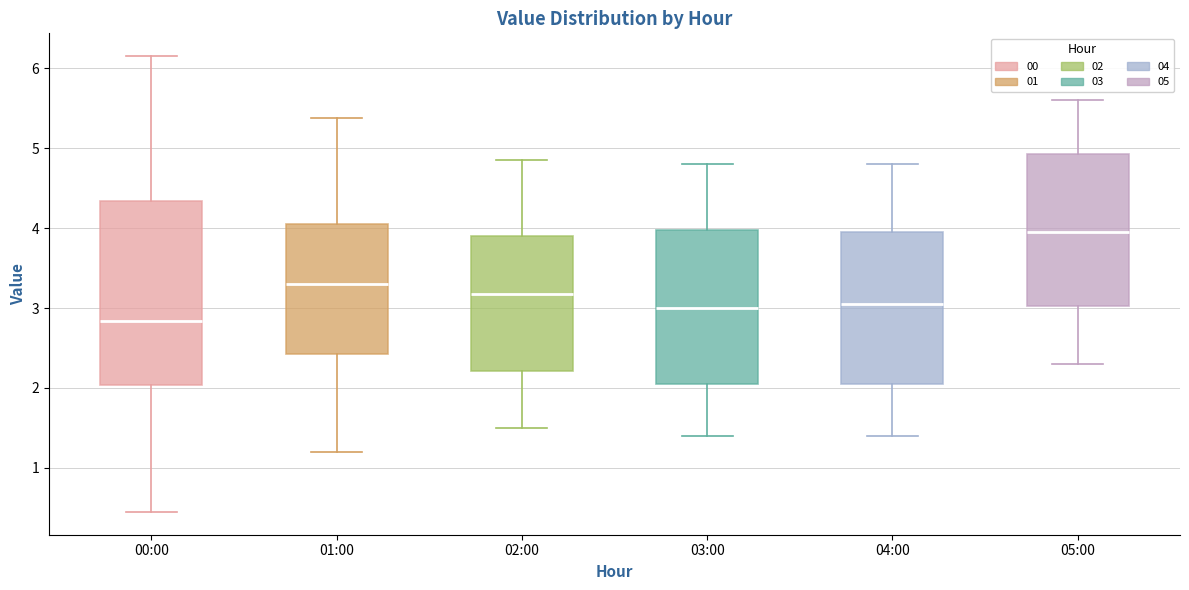

Reading left to right, transcribe this box plot: for each box, give where its median line is, the range the box spans, and where its two whiskers end, as read against the y-axis. The values are not printed on the chart, so give them approximately, as read against the axis.

00:00: median 2.8, box 2.0 to 4.3, whiskers 0.5 to 6.2
01:00: median 3.3, box 2.4 to 4.0, whiskers 1.2 to 5.4
02:00: median 3.2, box 2.2 to 3.9, whiskers 1.5 to 4.9
03:00: median 3.0, box 2.1 to 4.0, whiskers 1.4 to 4.8
04:00: median 3.1, box 2.1 to 4.0, whiskers 1.4 to 4.8
05:00: median 4.0, box 3.0 to 4.9, whiskers 2.3 to 5.6